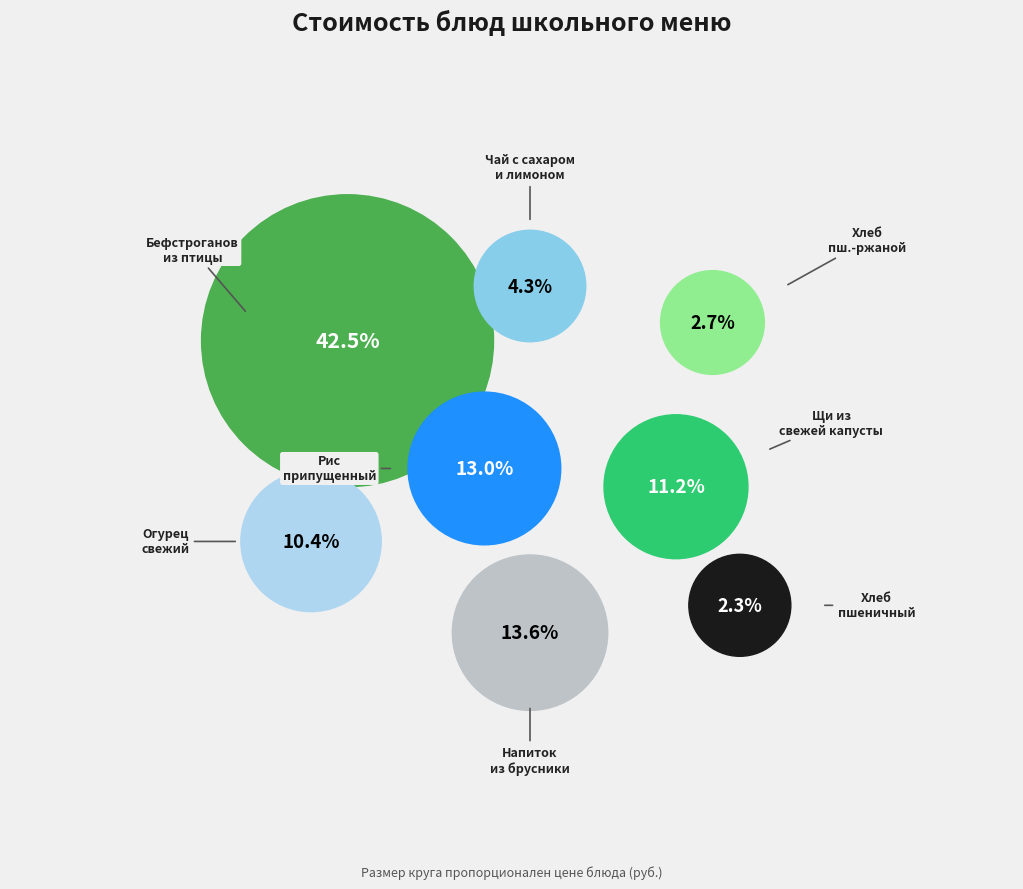

Approximately how many times larger is the value at ХЛЕБ ПШЕНИЧНЫЙ compared to БЕФСТРОГАНОВ ИЗ ФИЛЕ ПТИЦЫ?

0.1